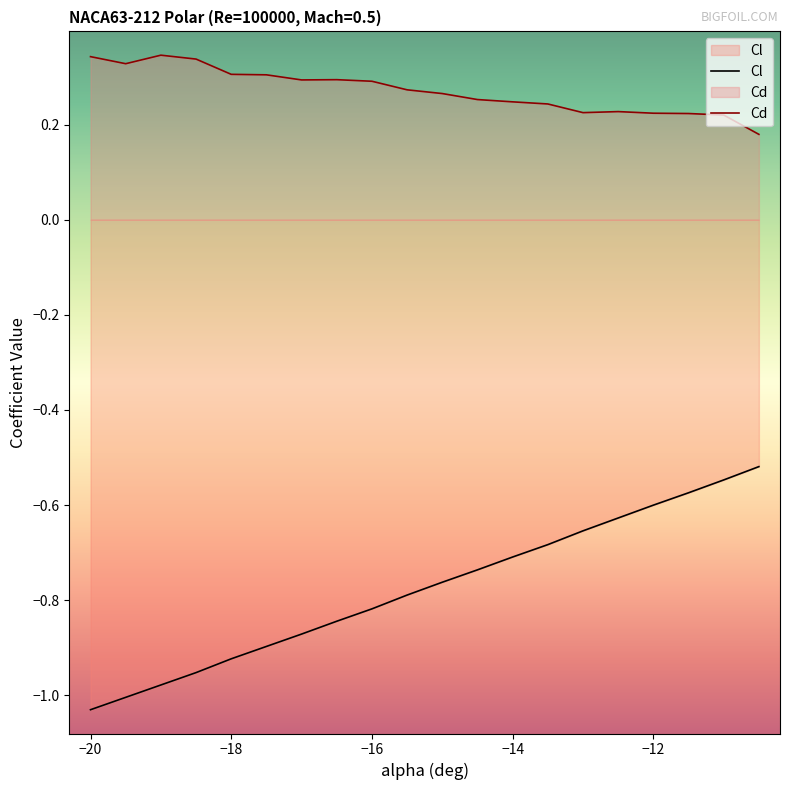

What is the difference between the second highest and second lowest values in the Cd series?

0.1